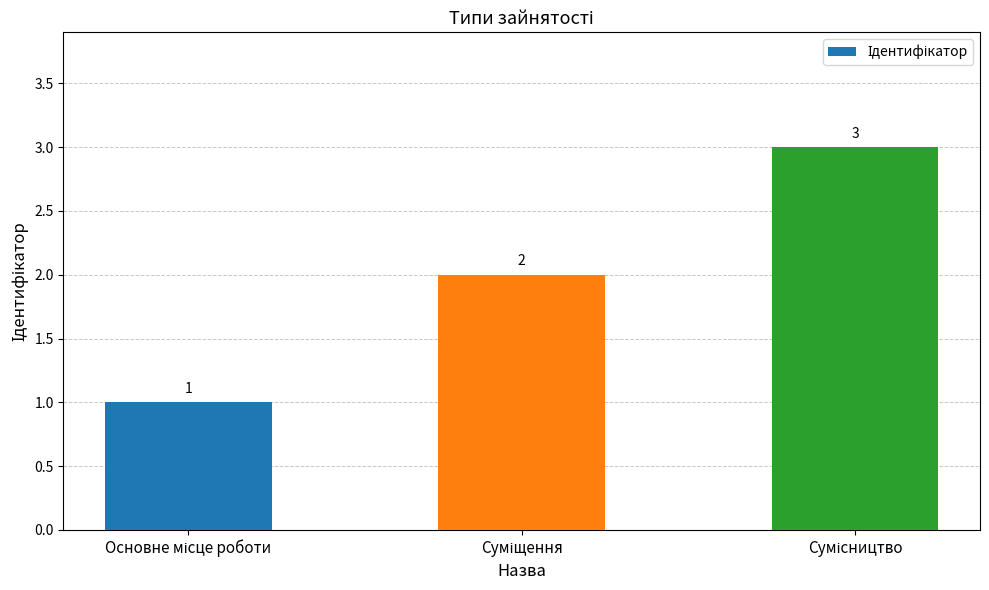

What is the maximum value shown in the chart?

3